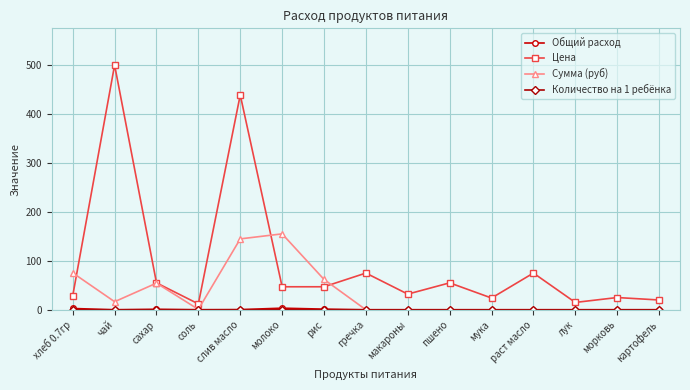

The Сумма (руб) series shows -93.7 at гречка. True or false?

False